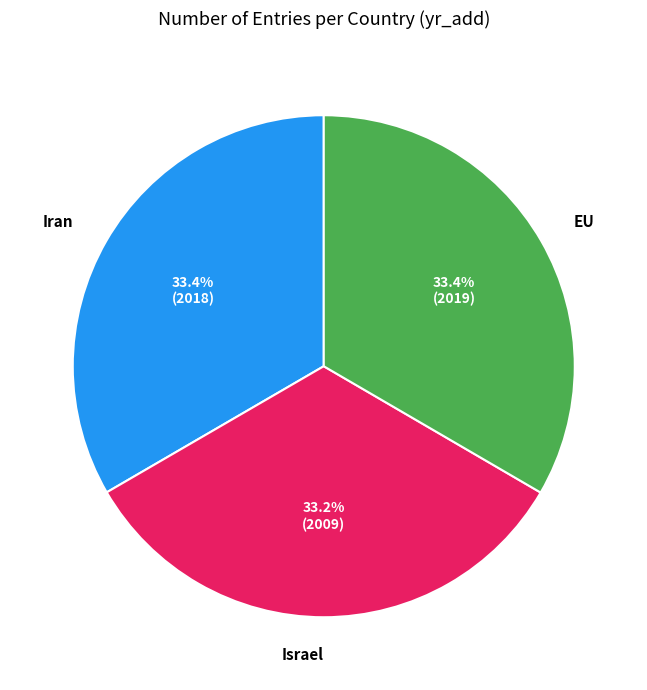

To the nearest percent, what portion does Iran represent?

33%